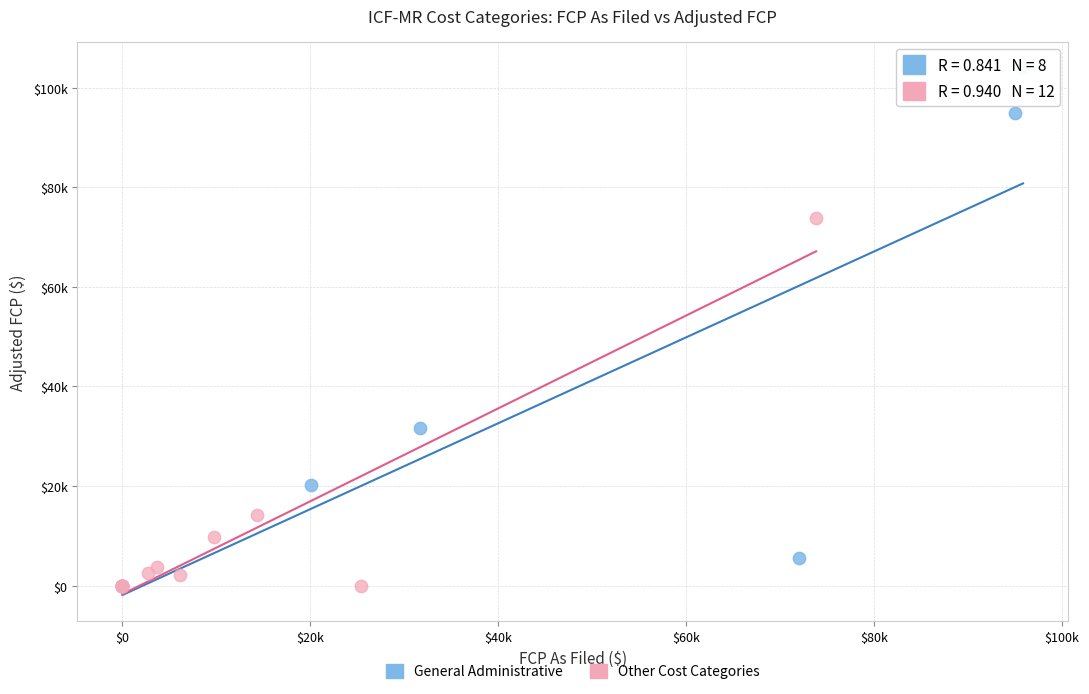

What are all the series names shown in the legend?

General Administrative, Other Cost Categories